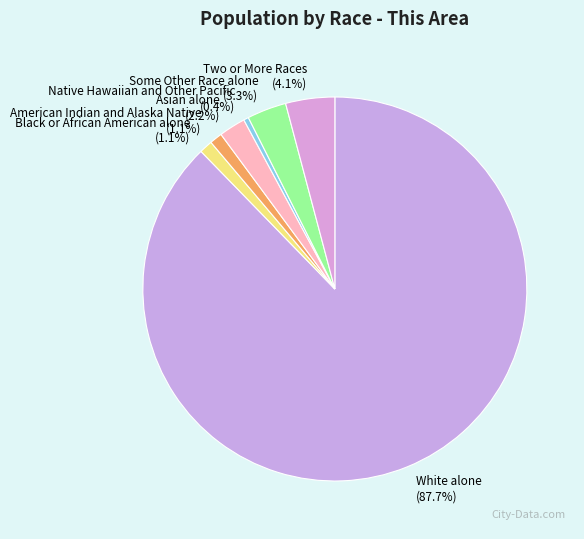

Is there any slice that represents more than half of the pie?

Yes